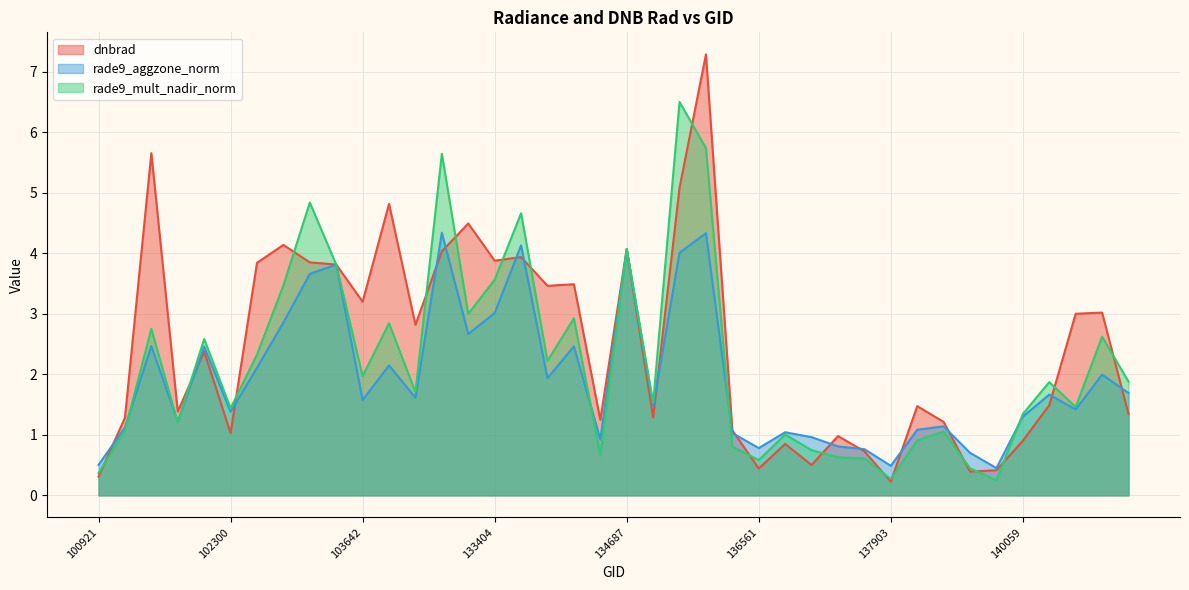

What value does the dnbrad series have at 137903?

0.2